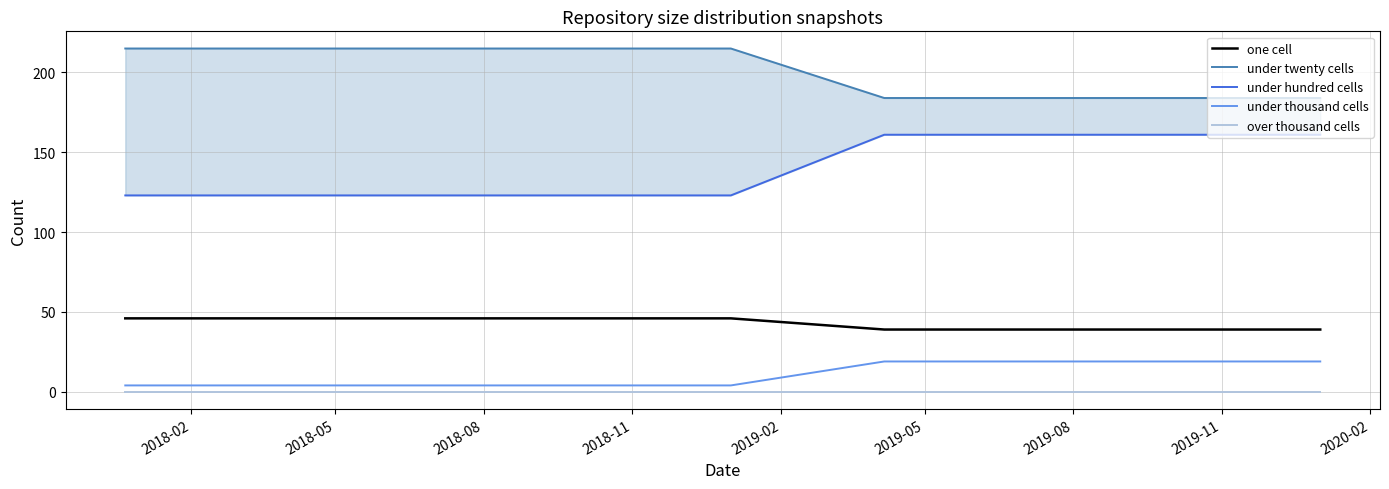

What is the maximum value for under thousand cells?

19